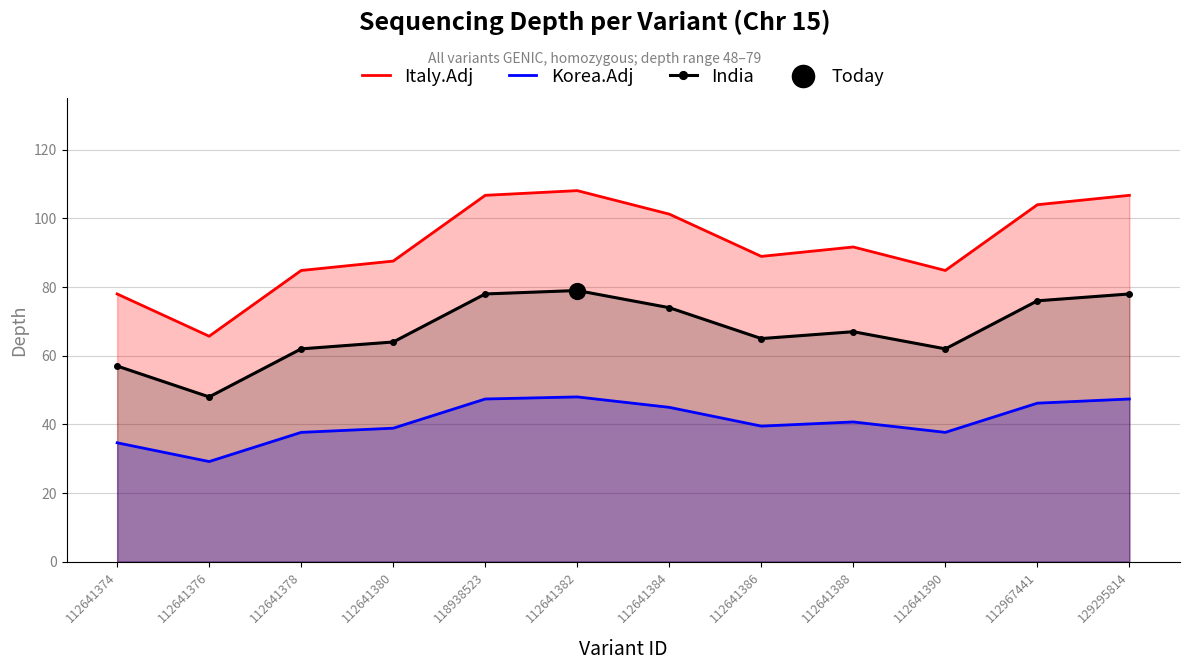

Which series has the largest total across all categories?

Italy.Adj